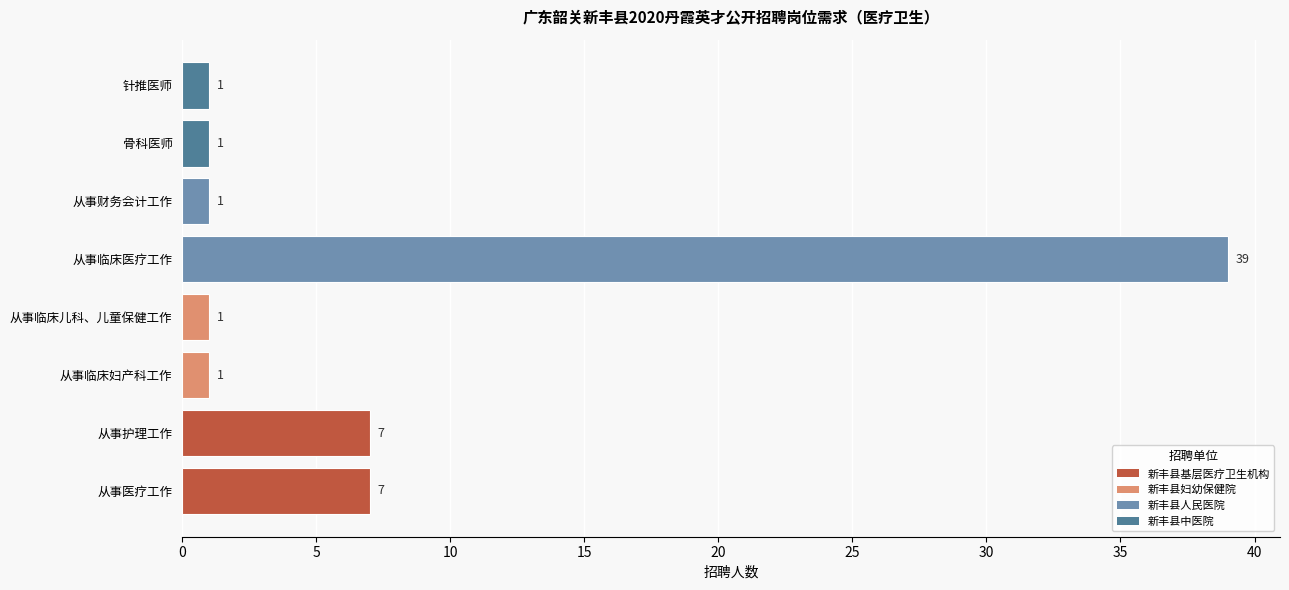

The chart shows a value of 1 at 骨科医师. True or false?

True